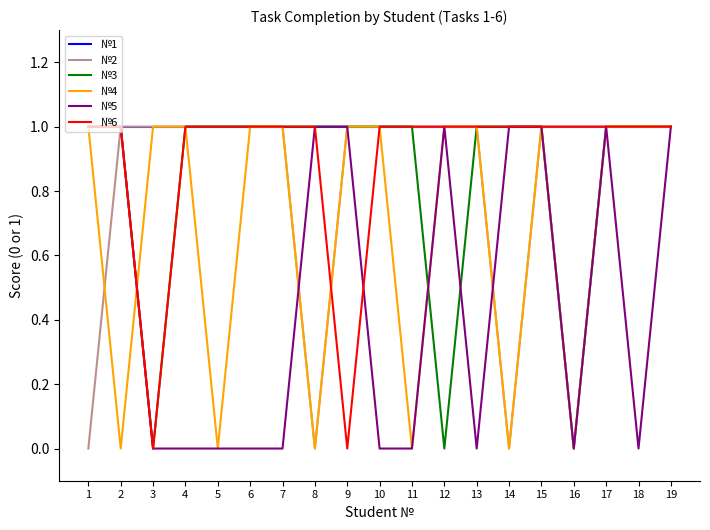

How many lines are shown in the chart?

6